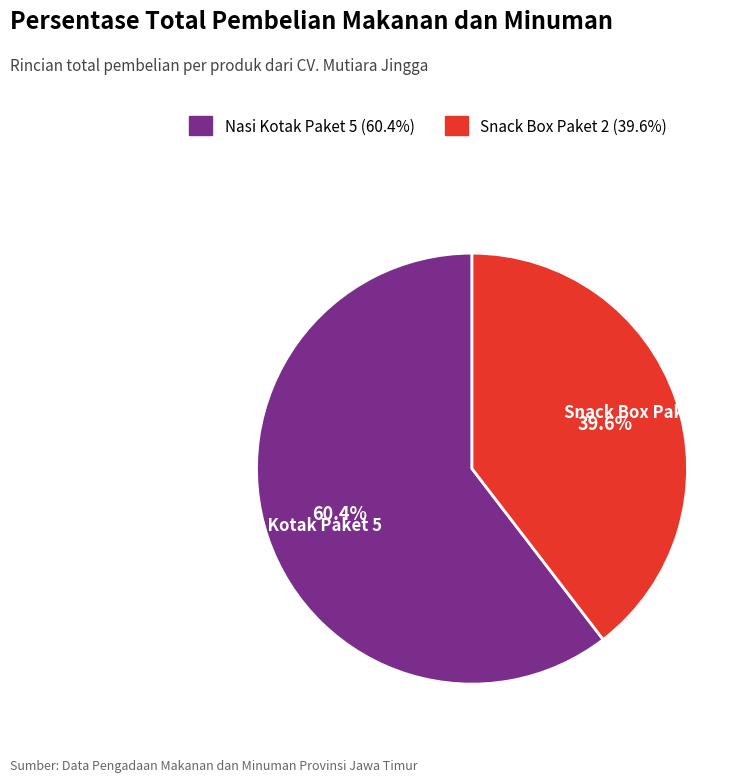

Which slice is the largest?

Nasi Kotak Paket 5